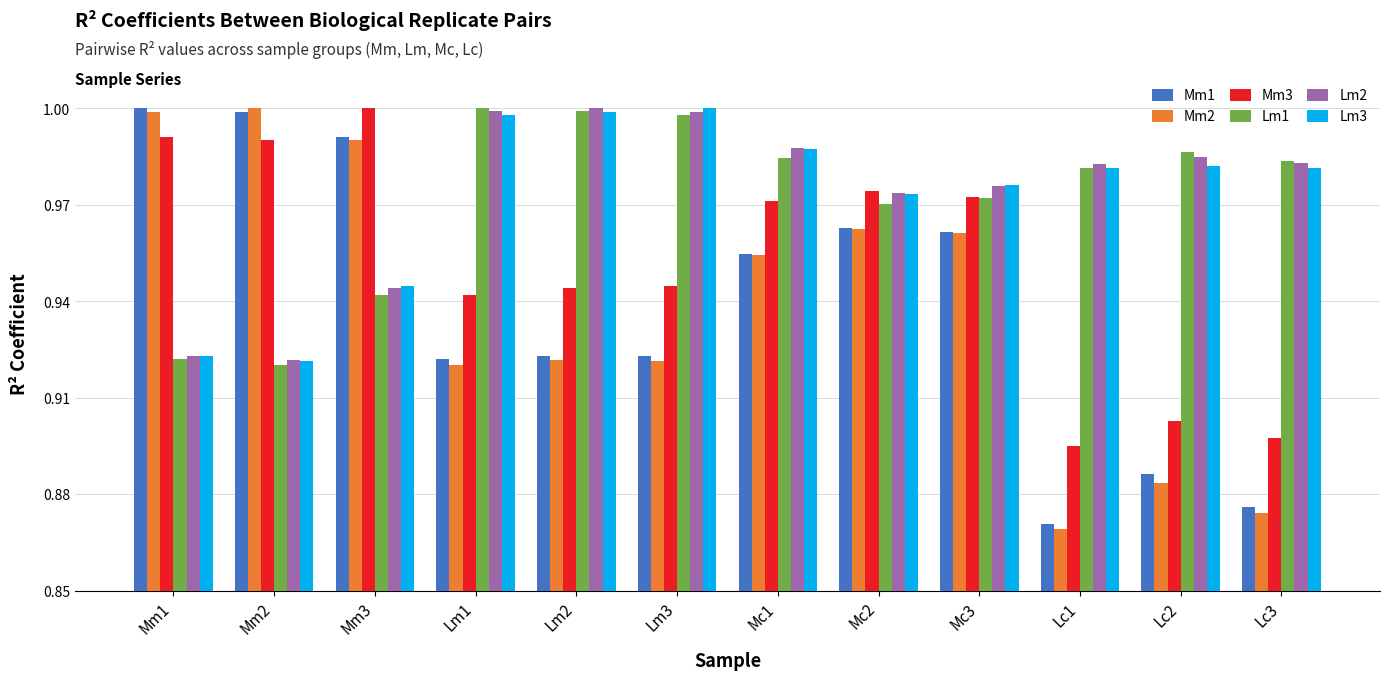

Which series has the largest range (max minus min)?

Mm2